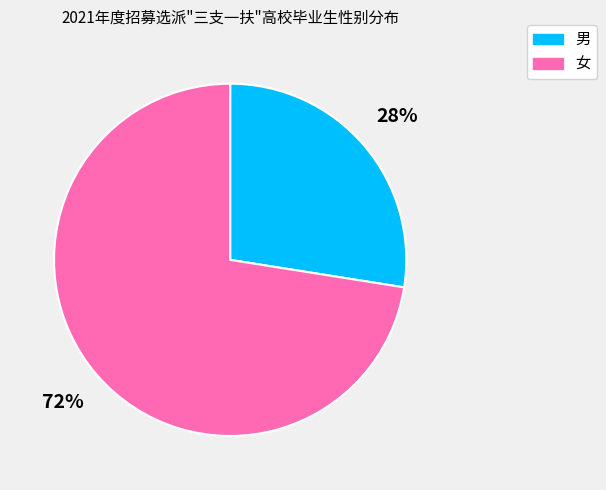

Count the number of slices in the pie.

2